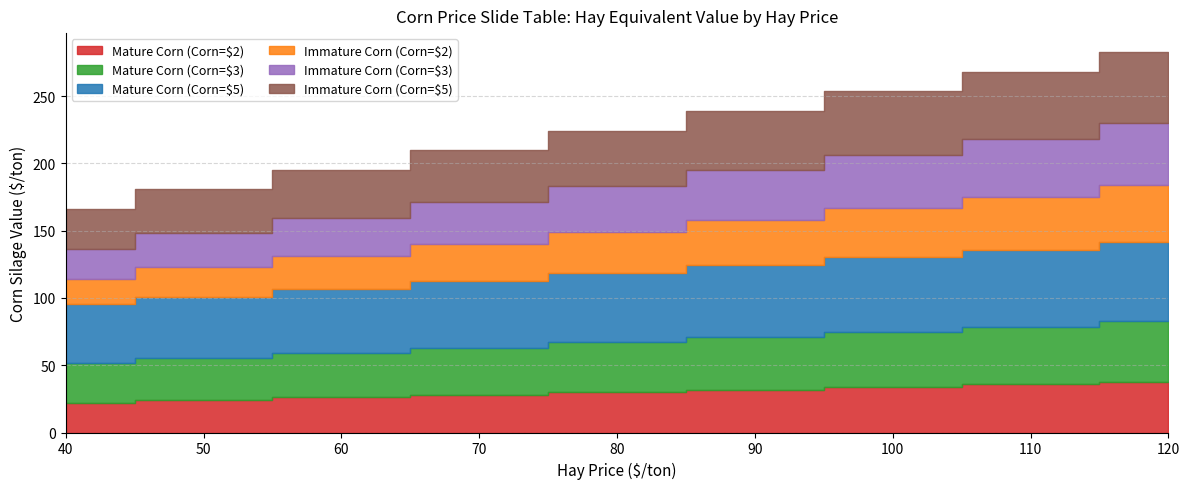

What is the sum of the Mature Corn (Corn=$2) values at 100 and 60?

59.8